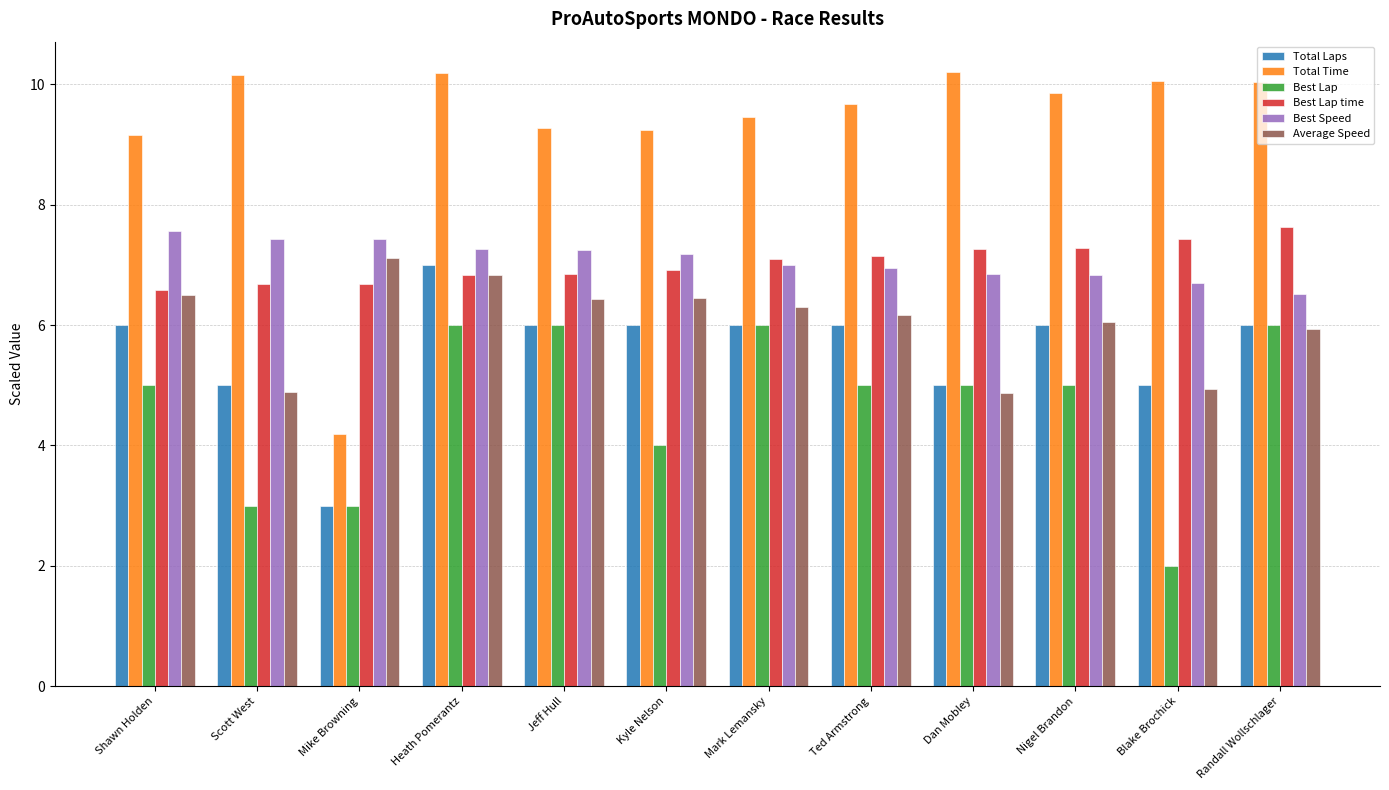

Which series has the widest spread of values?

Total Time